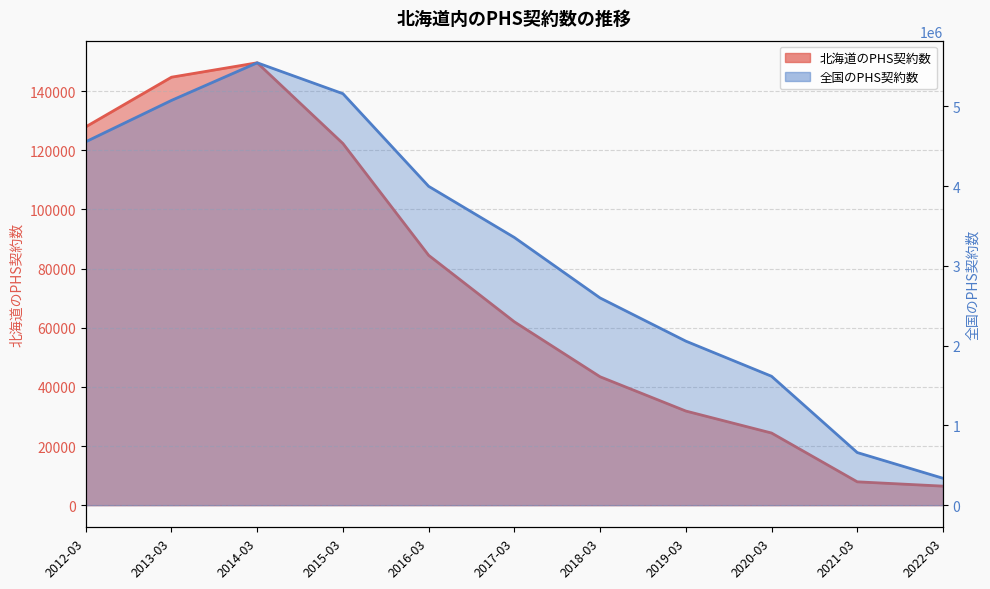

In 全国のPHS契約数, how many points are higher than both neighbors (excluding endpoints)?

1